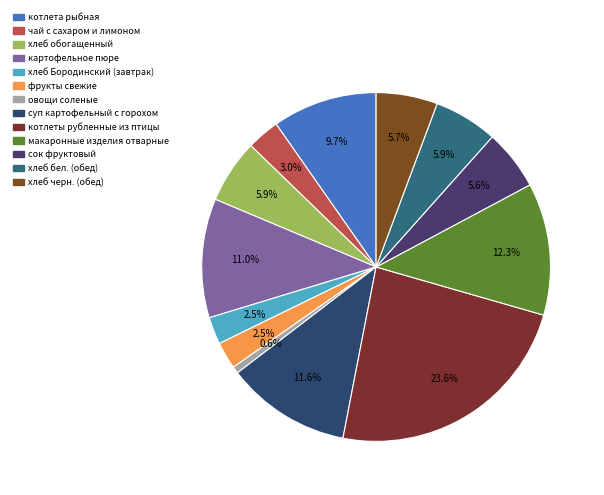

Which category has the smallest portion of the pie?

овощи соленые